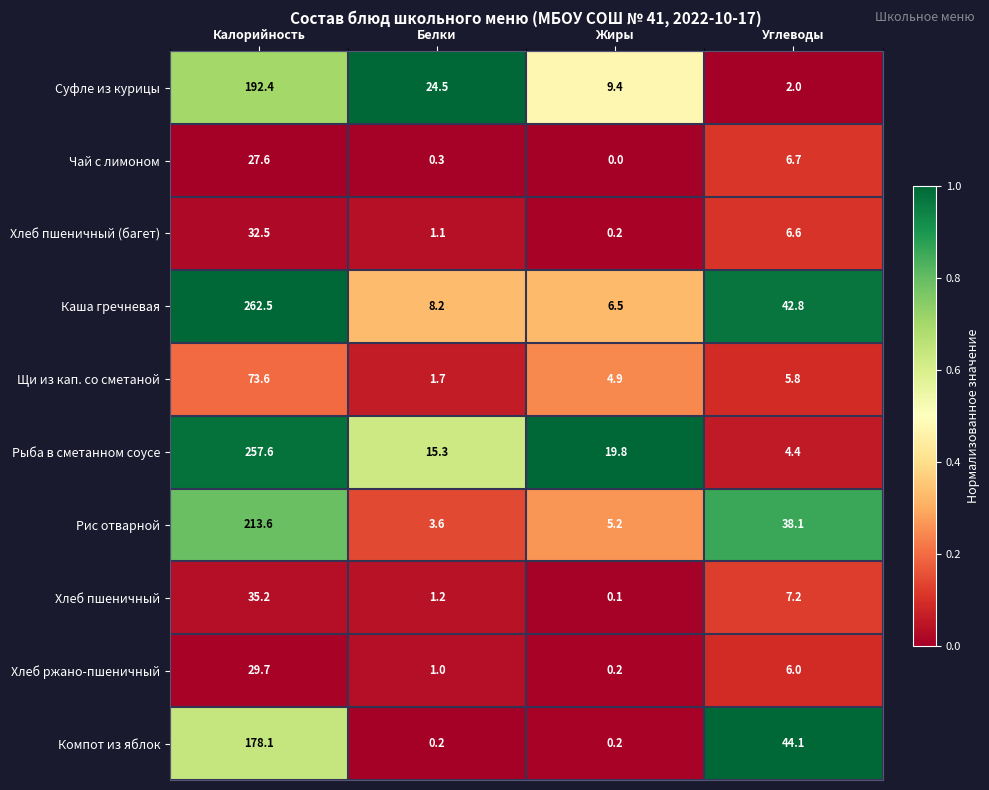

Where does the Рыба в сметанном соусе series first go above 19?

Калорийность